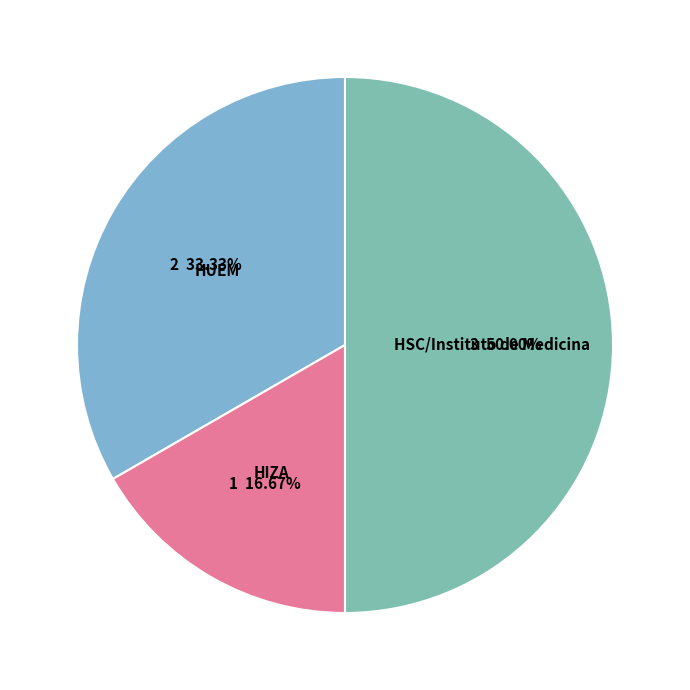

Count the number of slices in the pie.

3